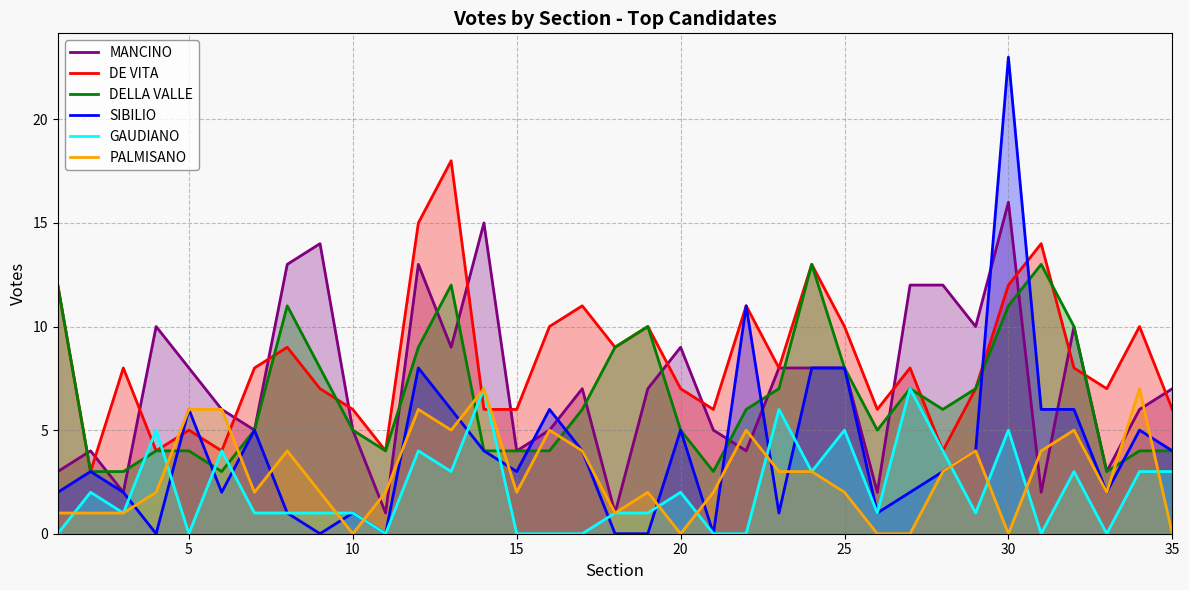

True or false: DELLA VALLE and GAUDIANO cross at least once.

True